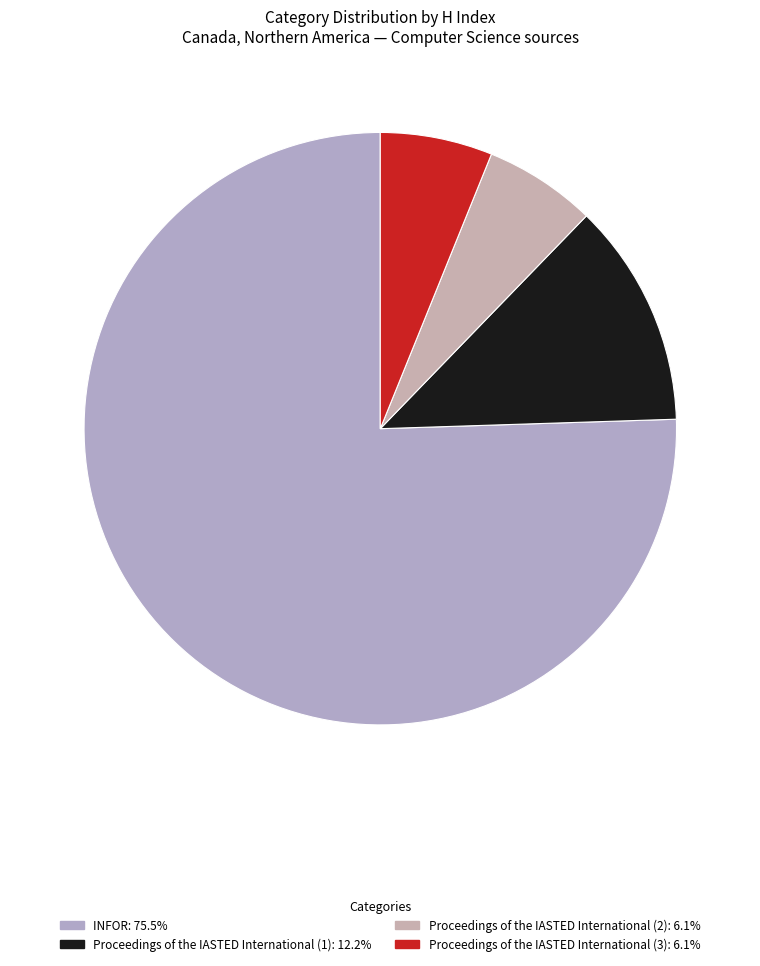

To the nearest percent, what portion does Proceedings of the IASTED International (3) represent?

6%